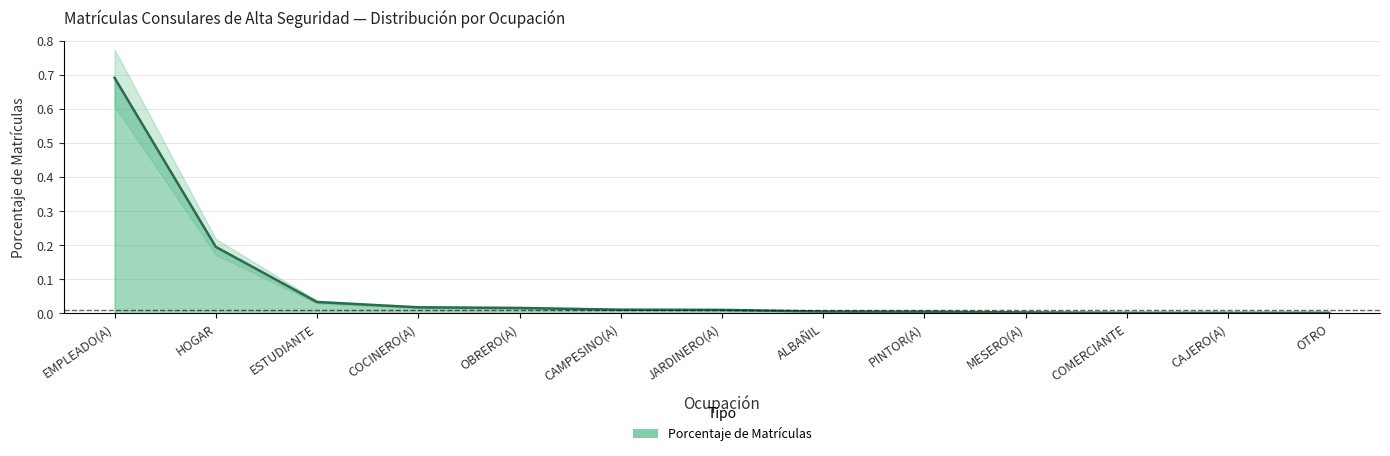

How many lines are shown in the chart?

1